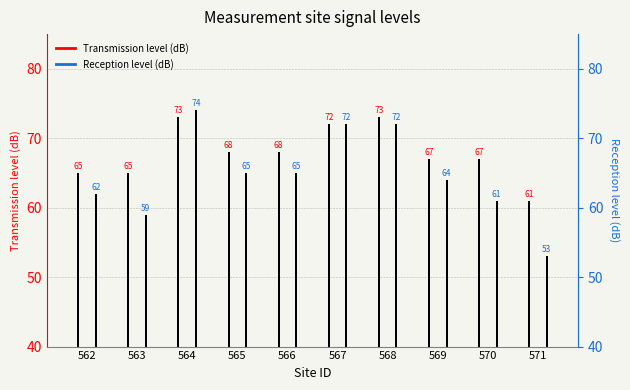

What is the value of the Reception level (dB) bar at the 1st from the left?

62